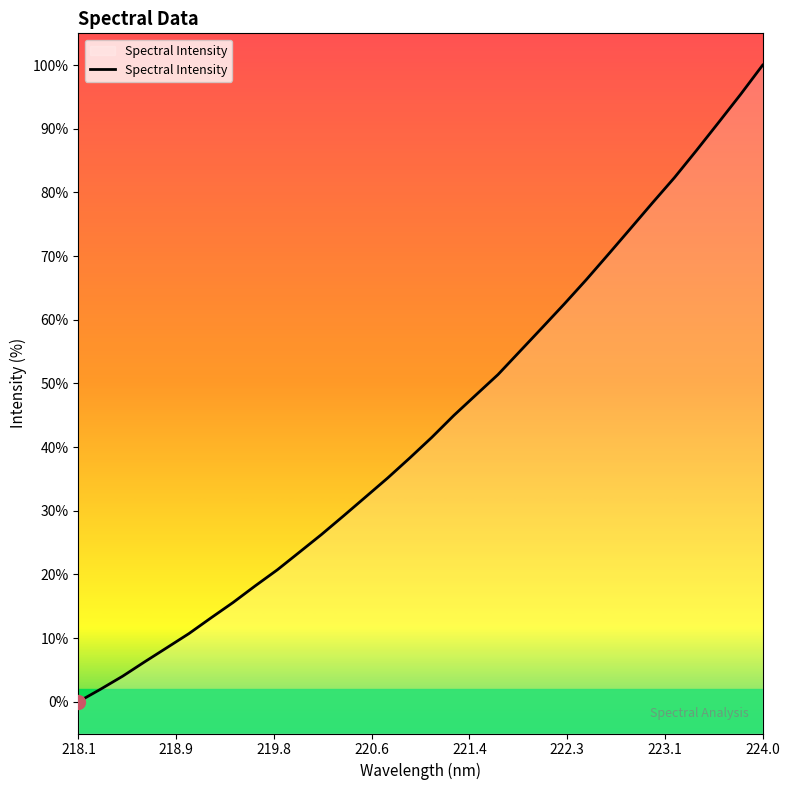

How many data points are above 41?

16